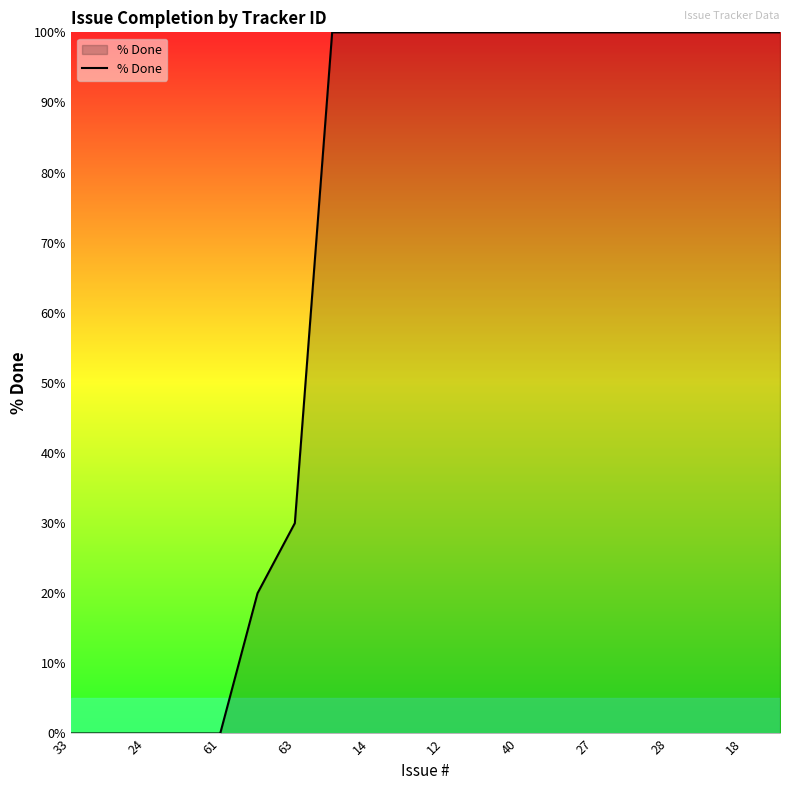

What is the maximum value shown in the chart?

100